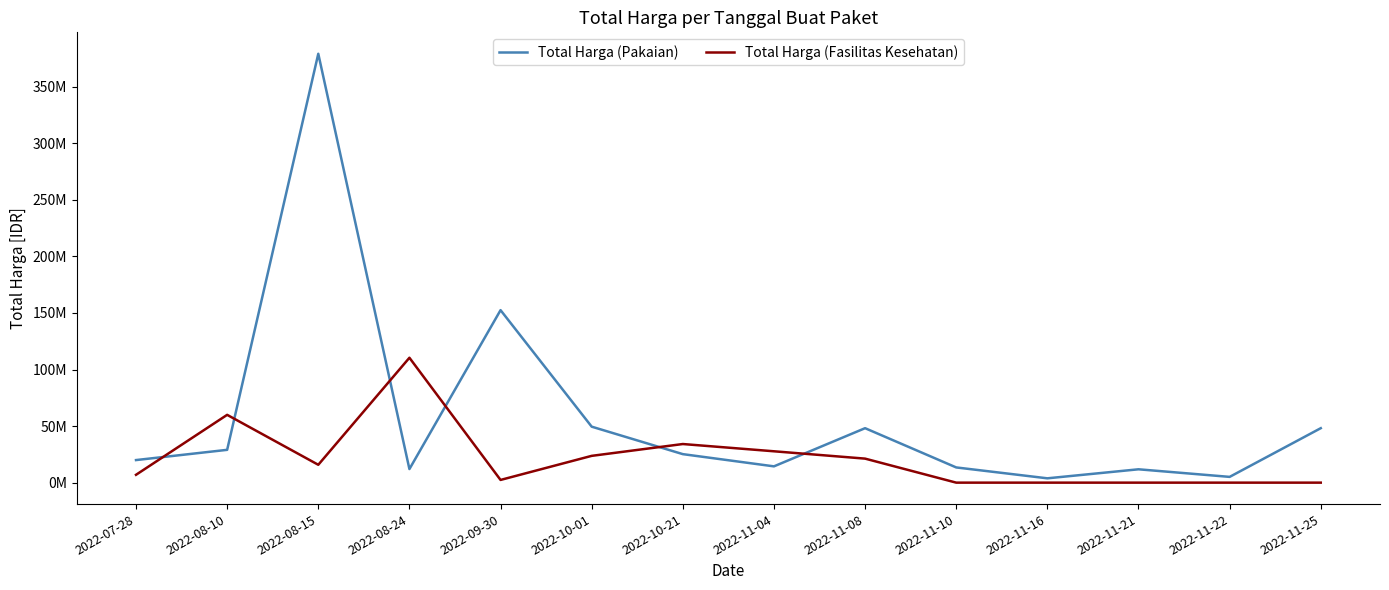

What is the difference between the highest and lowest values at 2022-11-16?

3825000